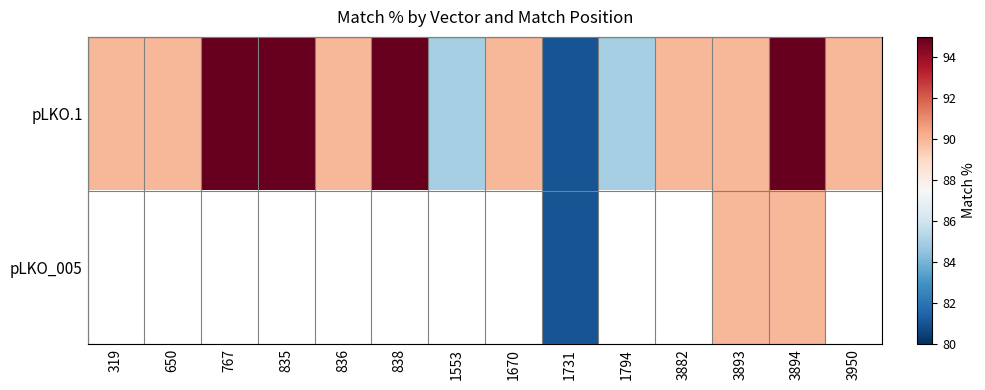

Which category has the highest value in the pLKO.1 series?

767